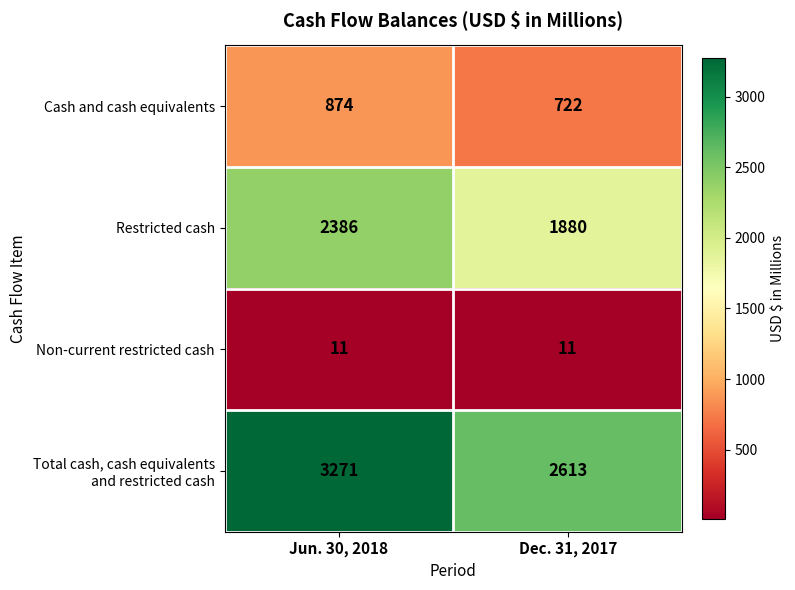

What is the difference between the highest and lowest values at Jun. 30, 2018?

3260